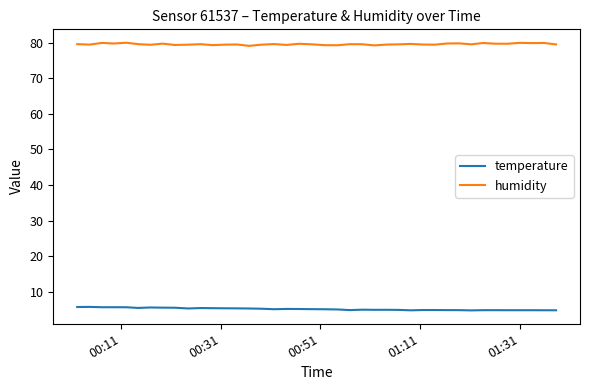

List the series in order of their overall mean, highest first.

humidity, temperature